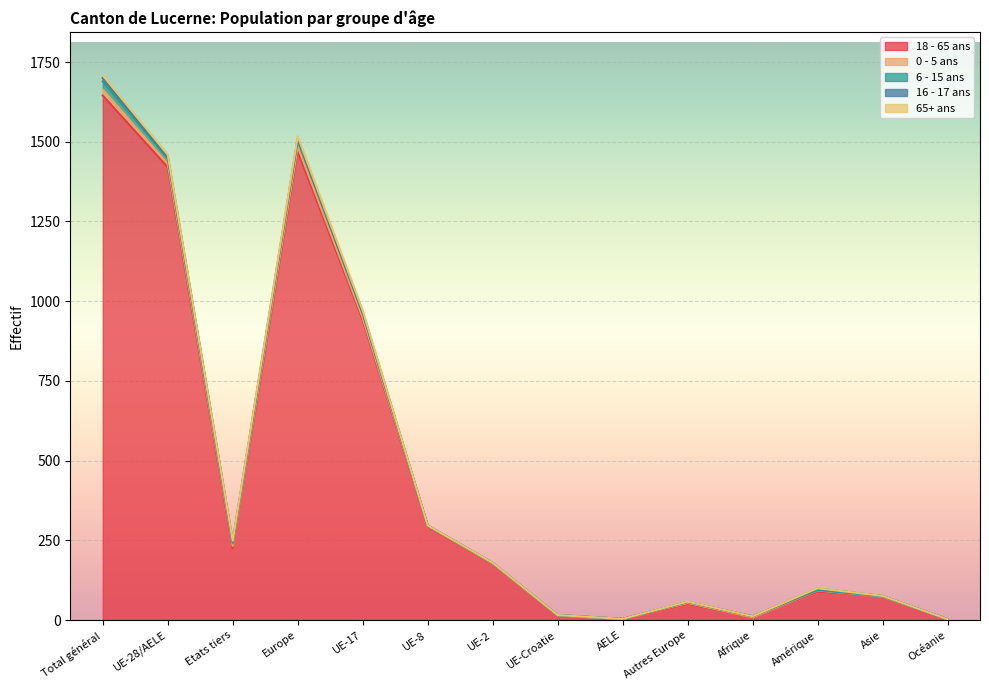

Where is the first local minimum for 0 - 5 ans?

Etats tiers